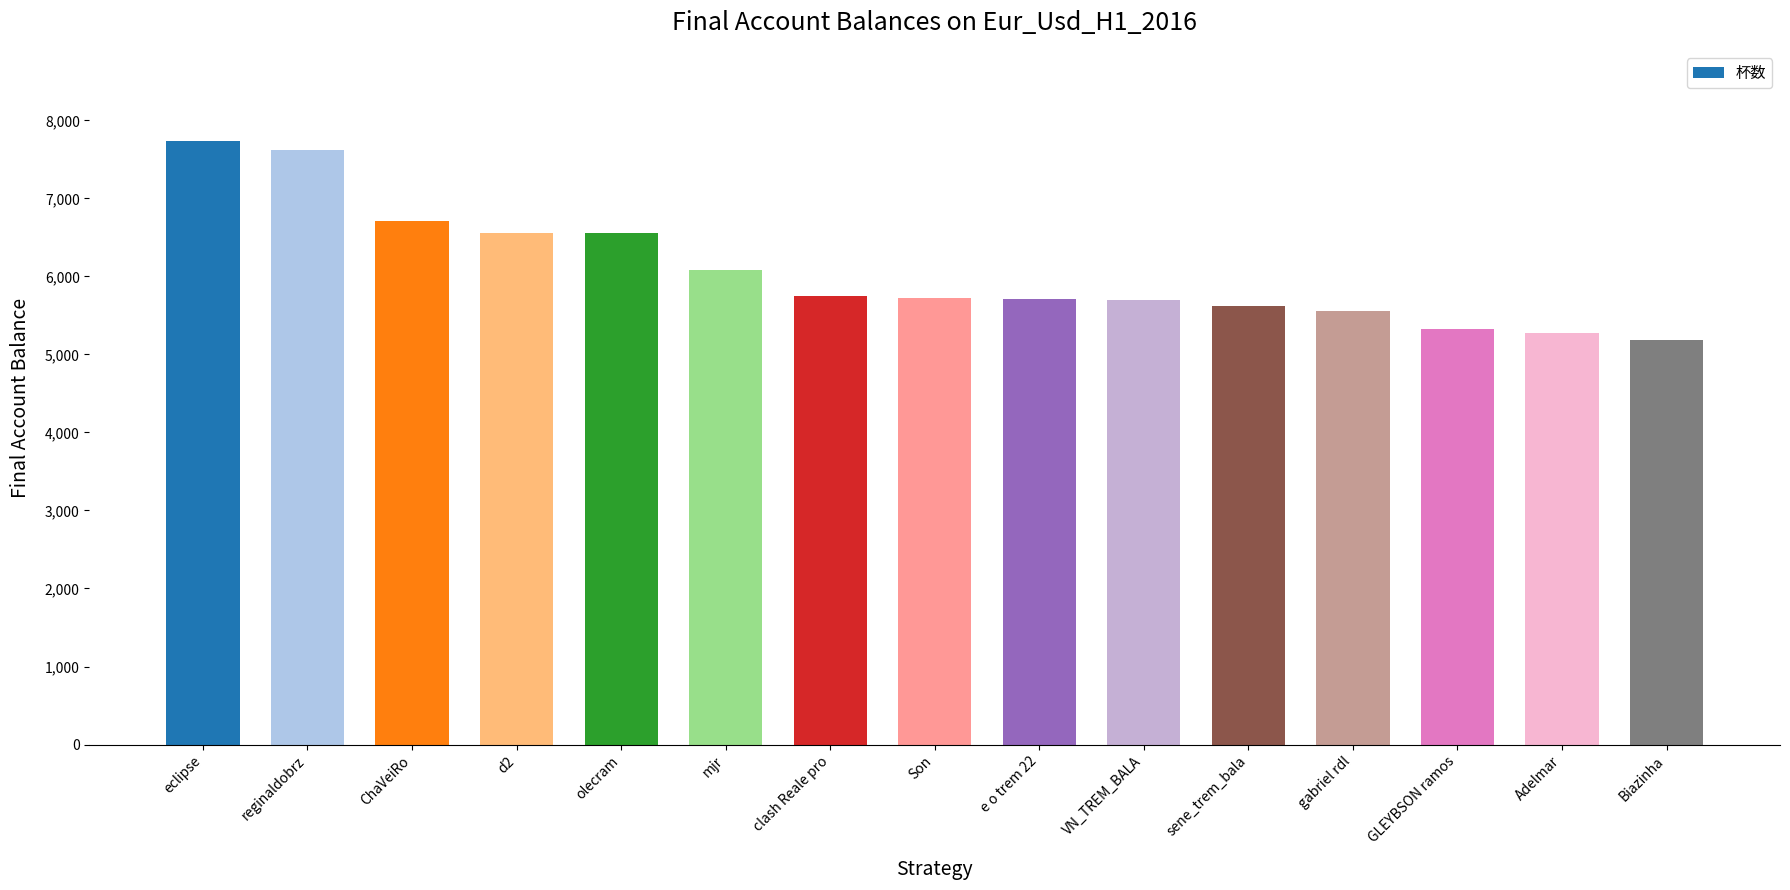

What is the difference between the second highest and minimum values?

2434